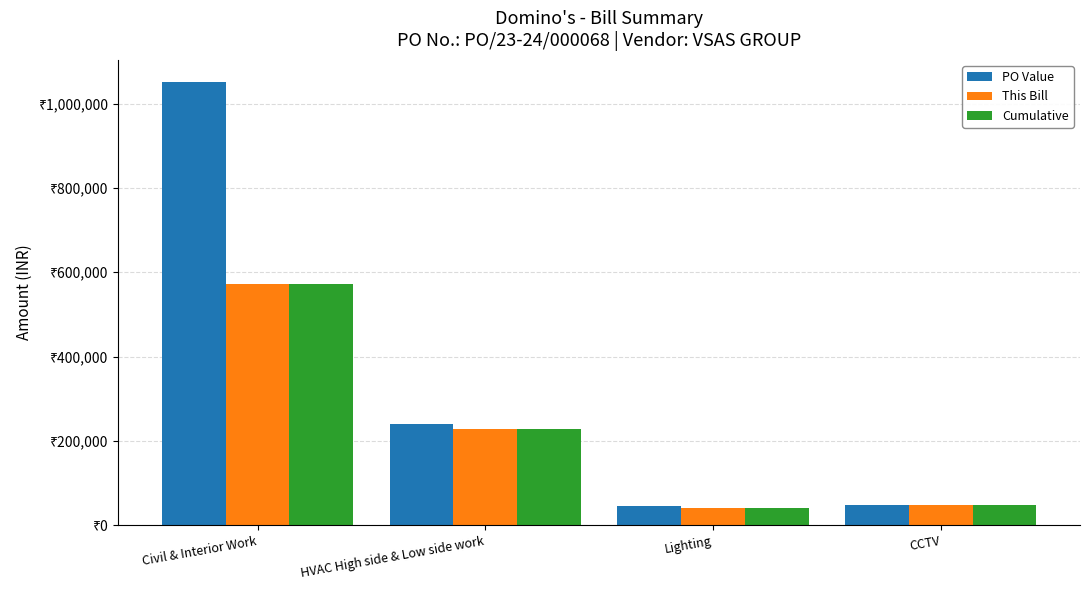

What are all the series names shown in the legend?

PO Value, This Bill, Cumulative